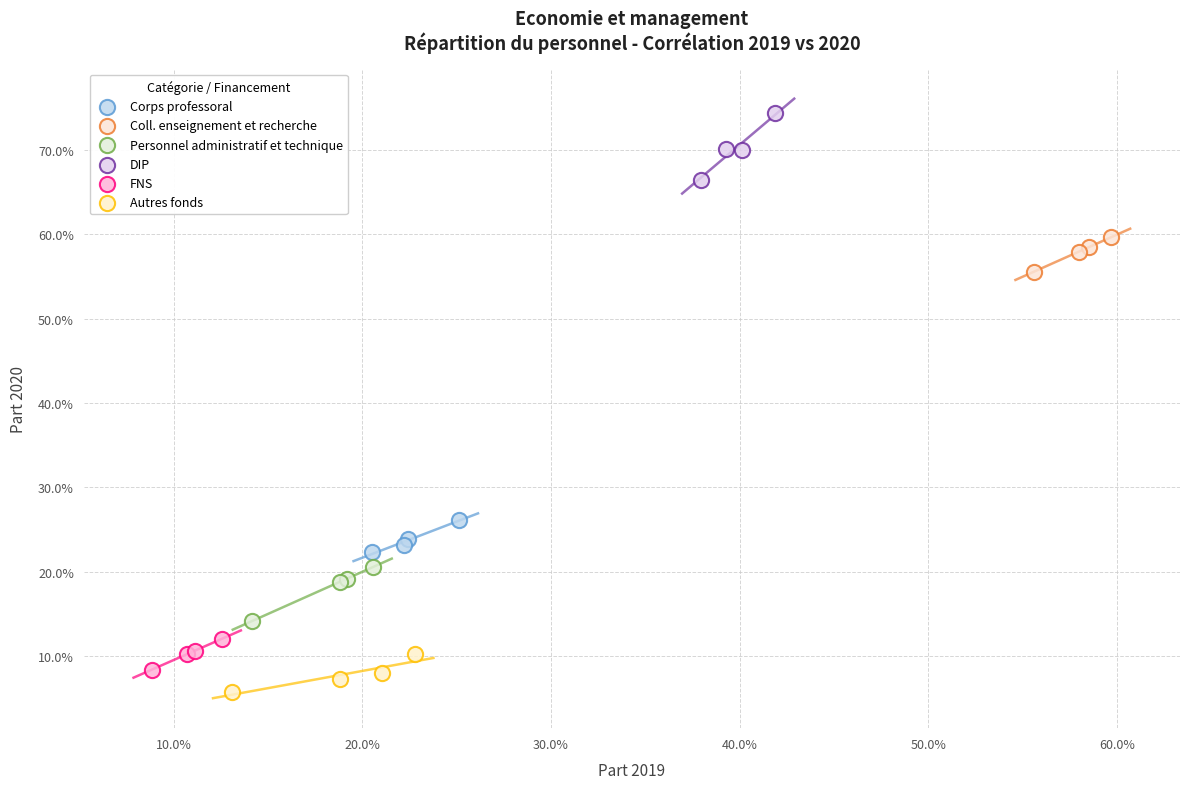

Which series contains the highest Y value?

DIP